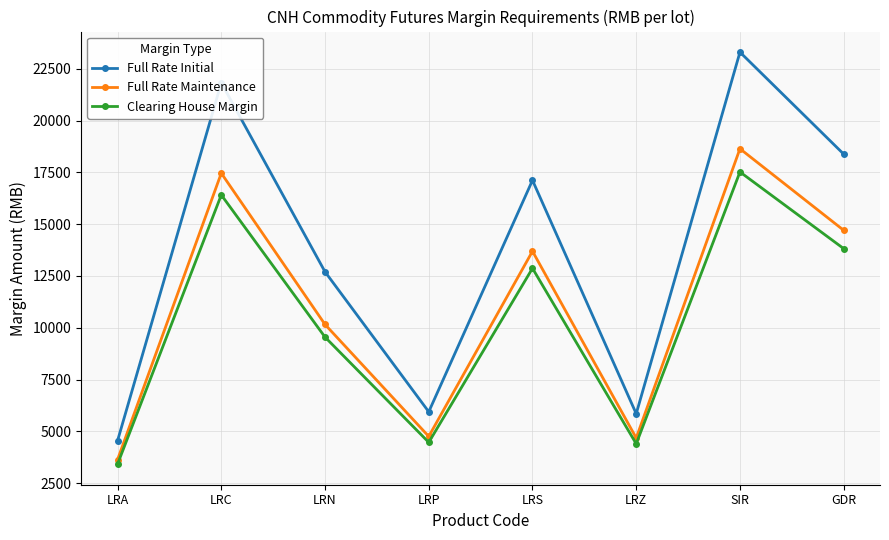

What is the label of the 3rd point from the right?

LRZ